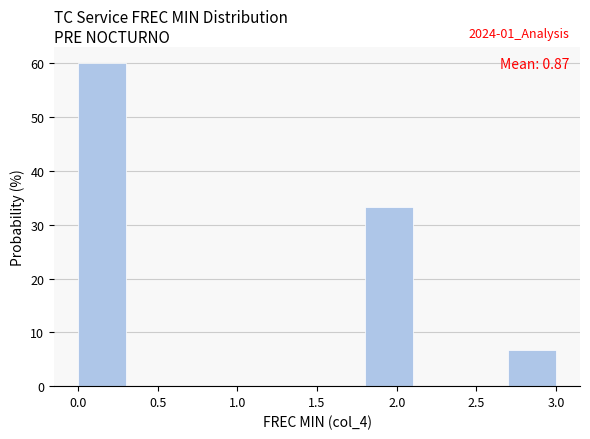

Which range on the x-axis has the tallest bar?

0.0 to 0.3